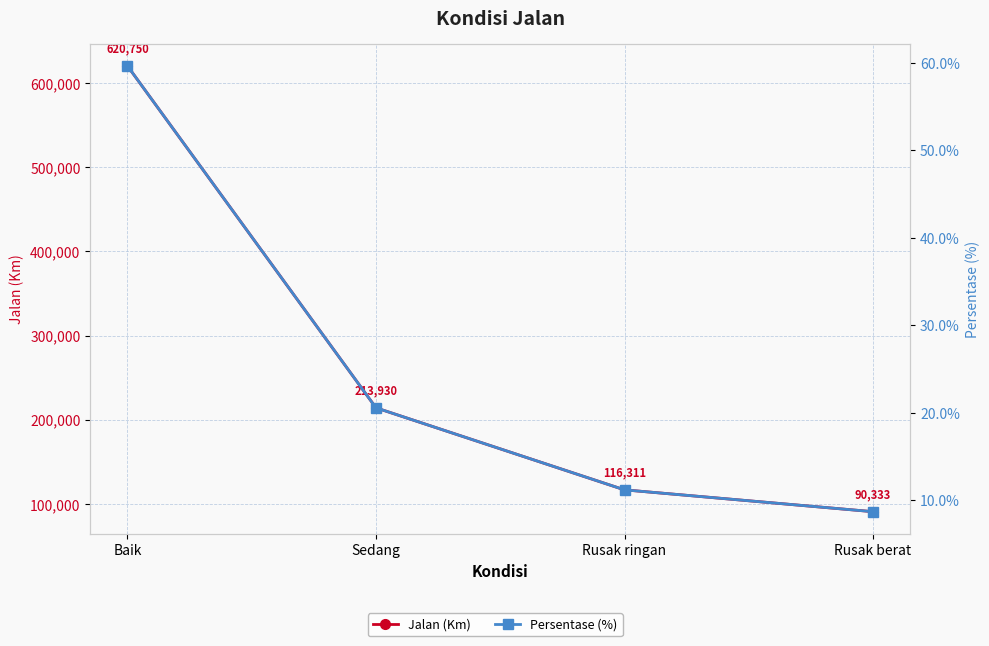

At how many categories does at least one series exceed 465866?

1